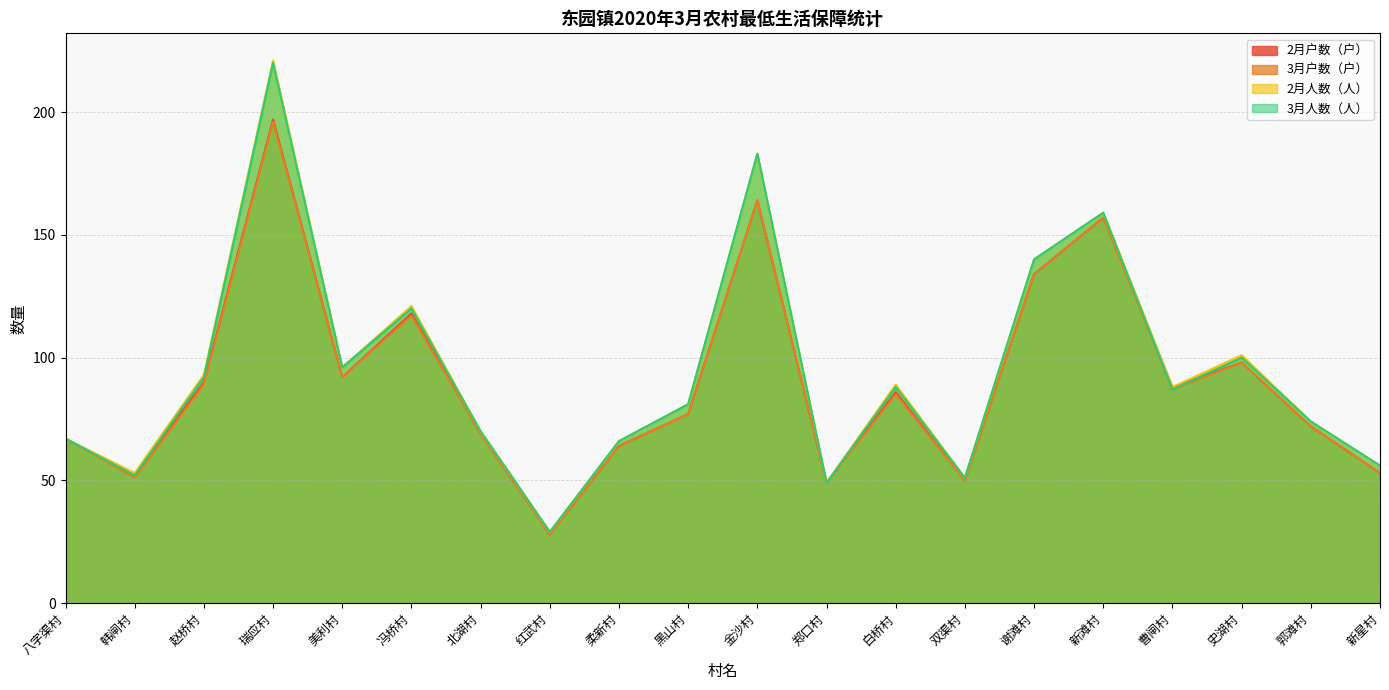

What is the value of the 2月户数（户） point at the 1st from the left?

67